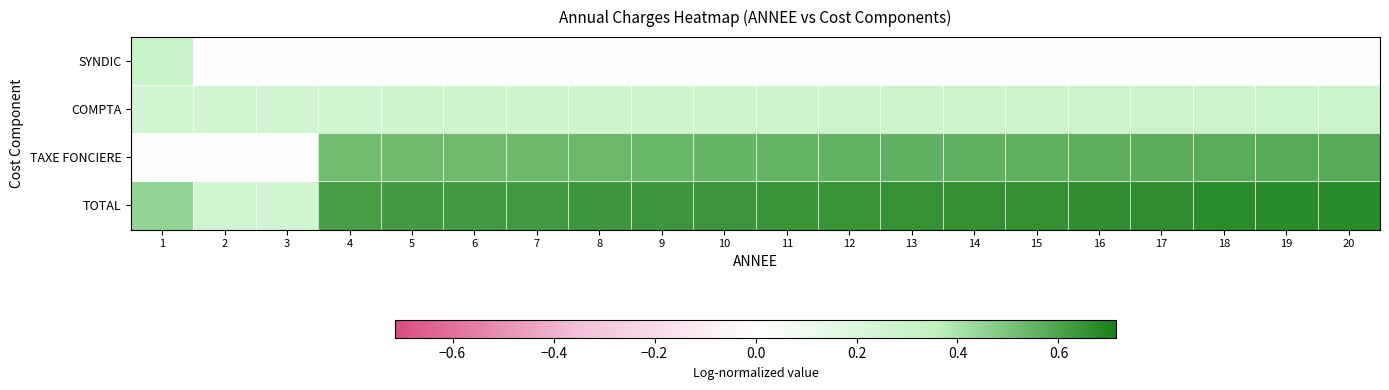

Reading right to left, transcribe all the data shown in this chart.

SYNDIC: 20=0.0	19=0.0	18=0.0	17=0.0	16=0.0	15=0.0	14=0.0	13=0.0	12=0.0	11=0.0	10=0.0	9=0.0	8=0.0	7=0.0	6=0.0	5=0.0	4=0.0	3=0.0	2=0.0	1=0.3
COMPTA: 20=0.3	19=0.3	18=0.3	17=0.3	16=0.3	15=0.3	14=0.3	13=0.3	12=0.3	11=0.3	10=0.3	9=0.3	8=0.3	7=0.3	6=0.3	5=0.3	4=0.3	3=0.3	2=0.3	1=0.3
TAXE FONCIERE: 20=0.6	19=0.6	18=0.6	17=0.6	16=0.6	15=0.6	14=0.6	13=0.6	12=0.6	11=0.5	10=0.5	9=0.5	8=0.5	7=0.5	6=0.5	5=0.5	4=0.5	3=0.0	2=0.0	1=0.0
TOTAL: 20=0.7	19=0.7	18=0.7	17=0.7	16=0.7	15=0.7	14=0.7	13=0.7	12=0.6	11=0.6	10=0.6	9=0.6	8=0.6	7=0.6	6=0.6	5=0.6	4=0.6	3=0.3	2=0.3	1=0.4